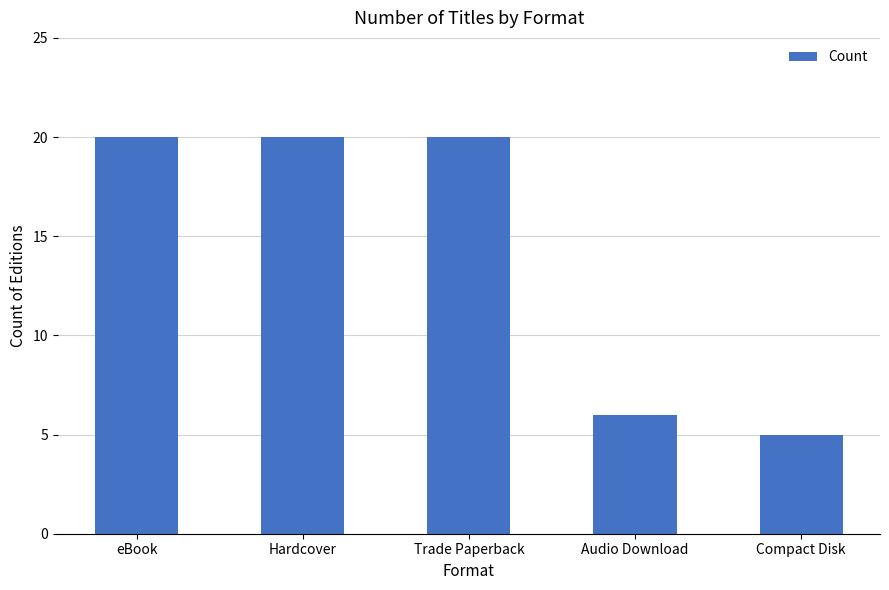

Where is the data nearest to the value 12?

Audio Download